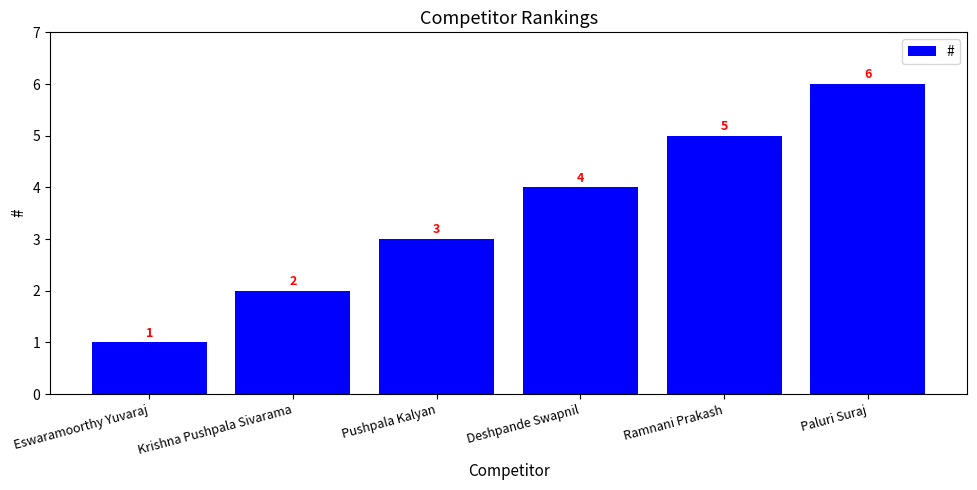

True or false: the data shows 6 at Paluri Suraj.

True